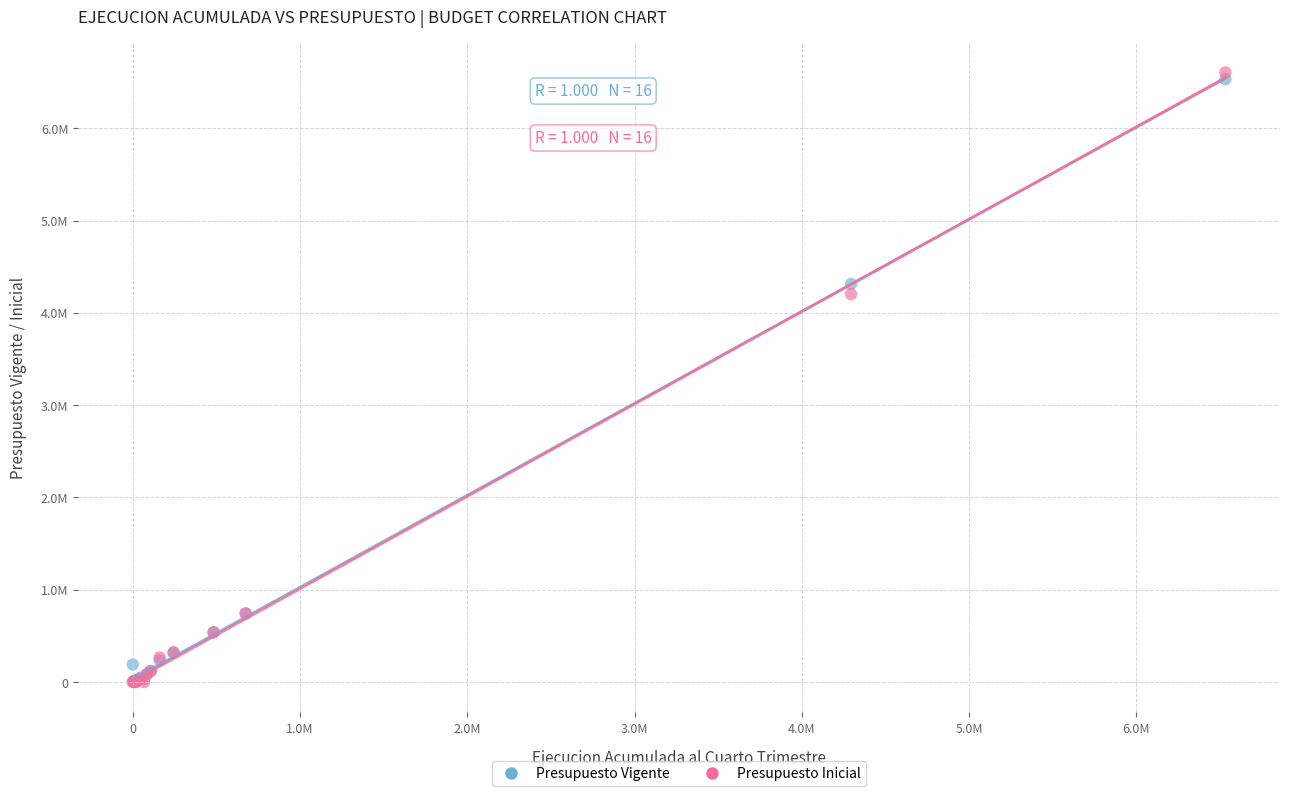

Which series has the widest spread of Y values?

Presupuesto Inicial